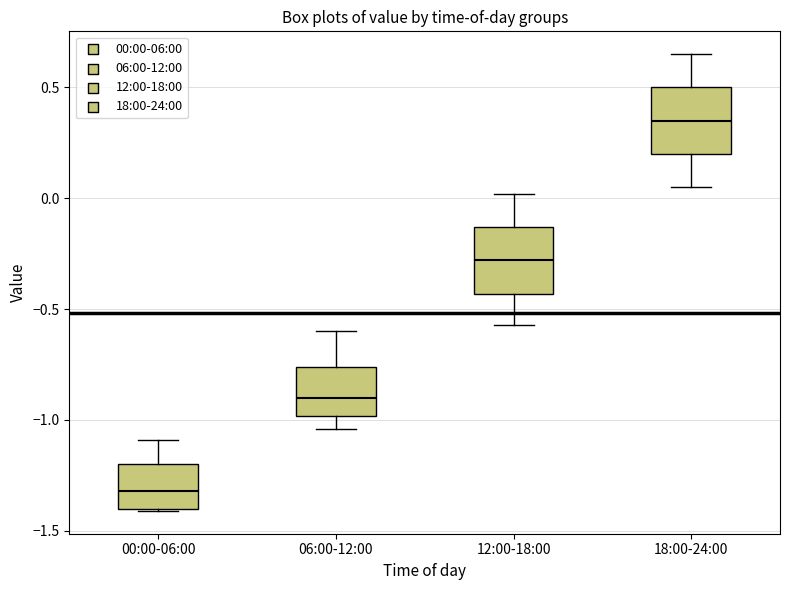

Reading left to right, transcribe this box plot: for each box, give where its median line is, the range the box spans, and where its two whiskers end, as read against the y-axis. The values are not printed on the chart, so give them approximately, as read against the axis.

00:00-06:00: median -1.30, box -1.40 to -1.20, whiskers -1.40 to -1.10
06:00-12:00: median -0.90, box -1.00 to -0.75, whiskers -1.05 to -0.60
12:00-18:00: median -0.30, box -0.45 to -0.15, whiskers -0.55 to 0.00
18:00-24:00: median 0.35, box 0.20 to 0.50, whiskers 0.05 to 0.65